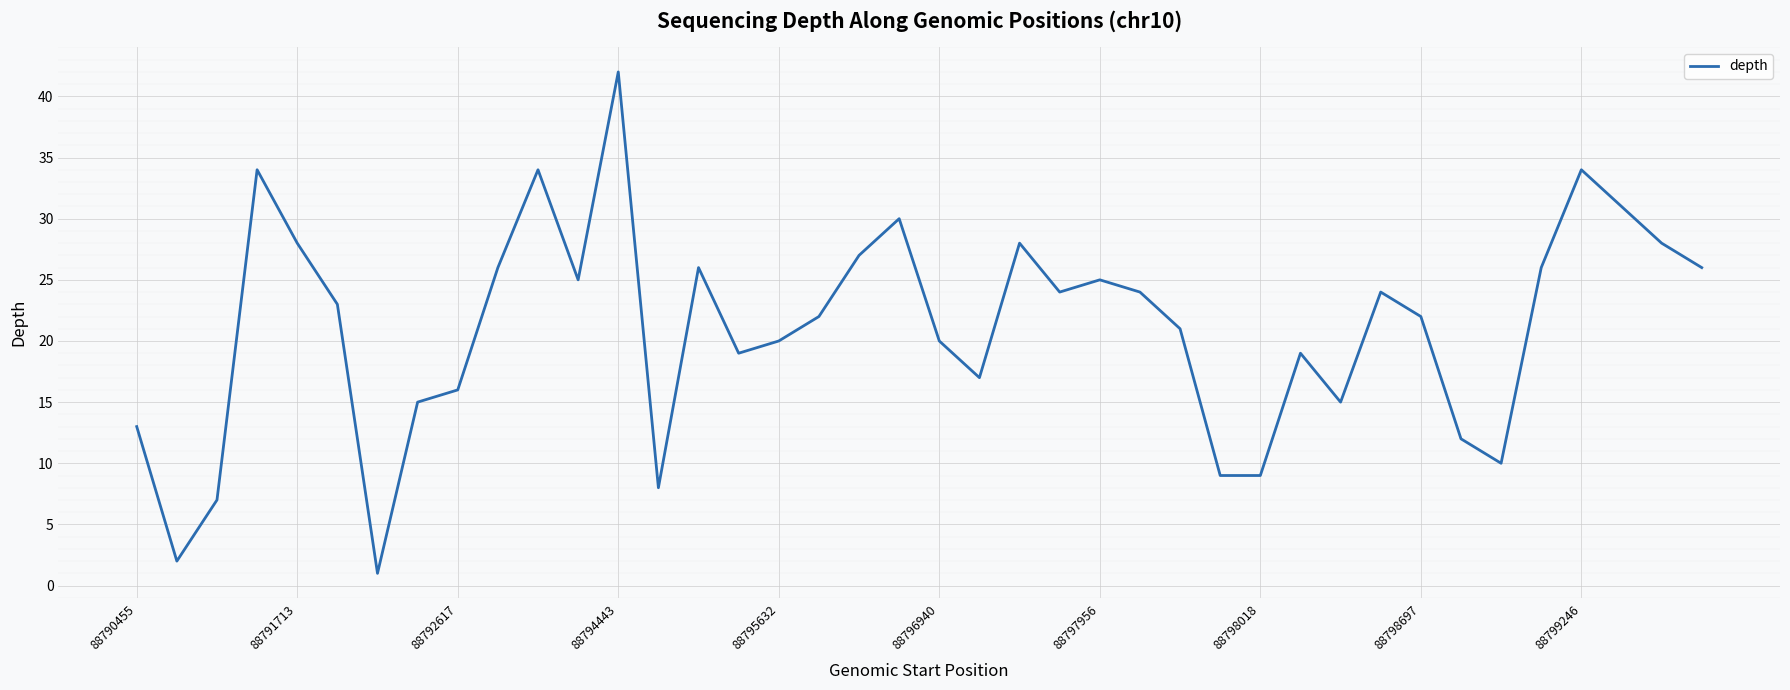

What is the maximum value shown in the chart?

42